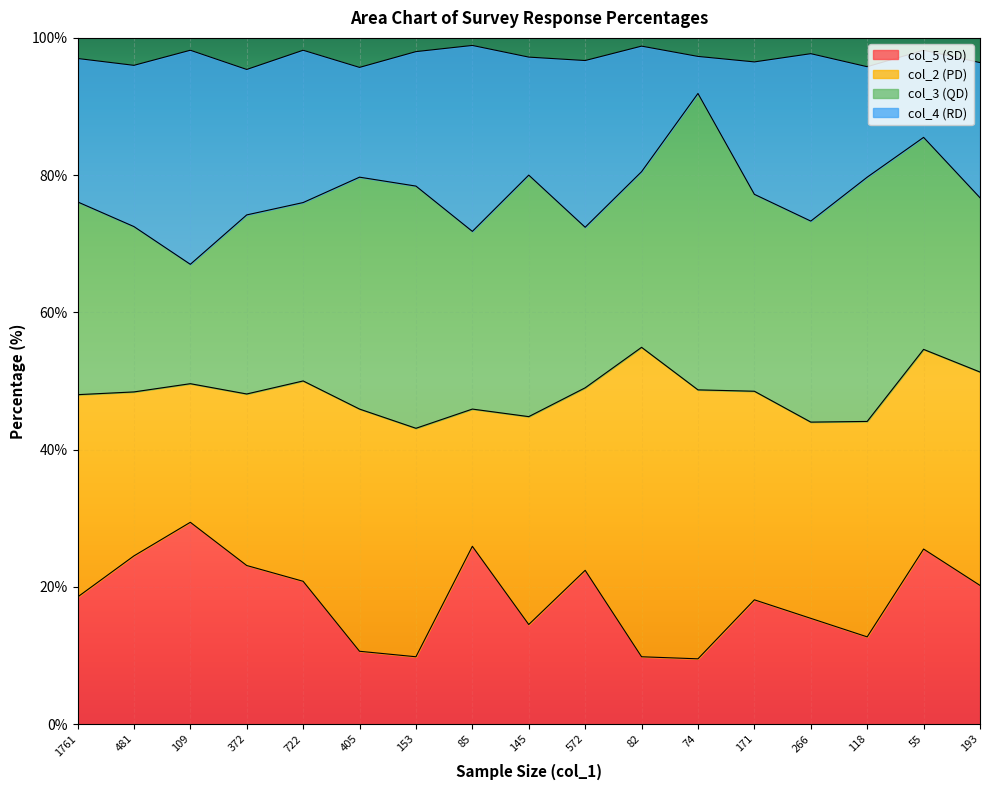

At which category does col_5 (SD) reach its first local valley?

153